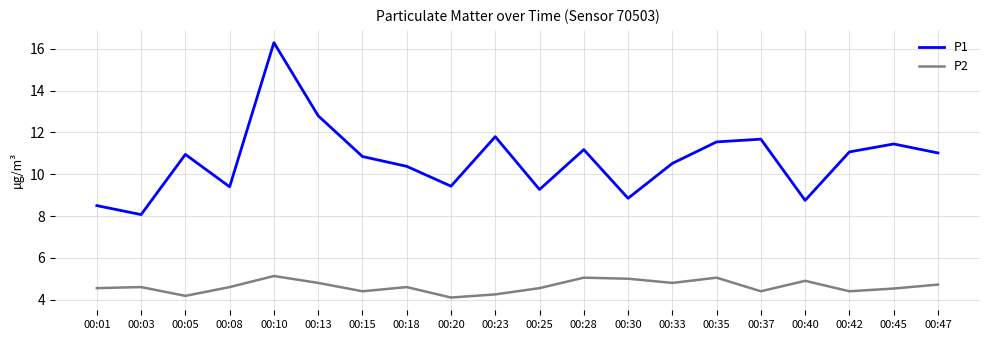

Rank the series by their average value, from highest to lowest.

P1, P2